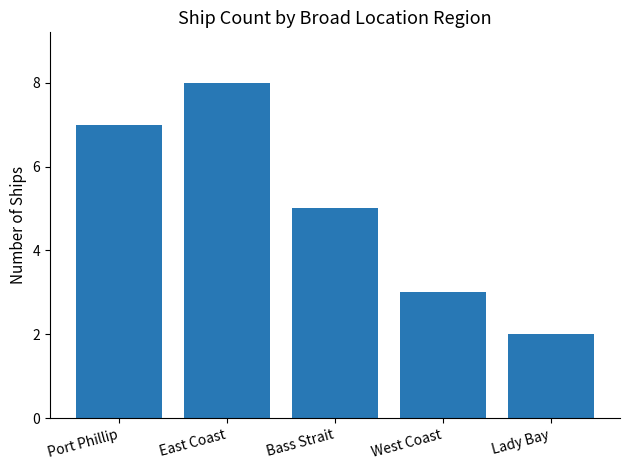

Count the values in the range 3 to 7.

3